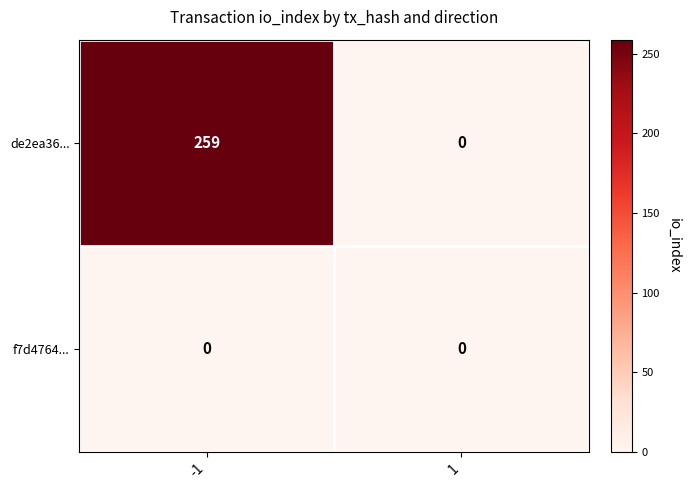

Reading left to right, what are all the values shown in this chart?

de2ea36...: 259	0
f7d4764...: 0	0